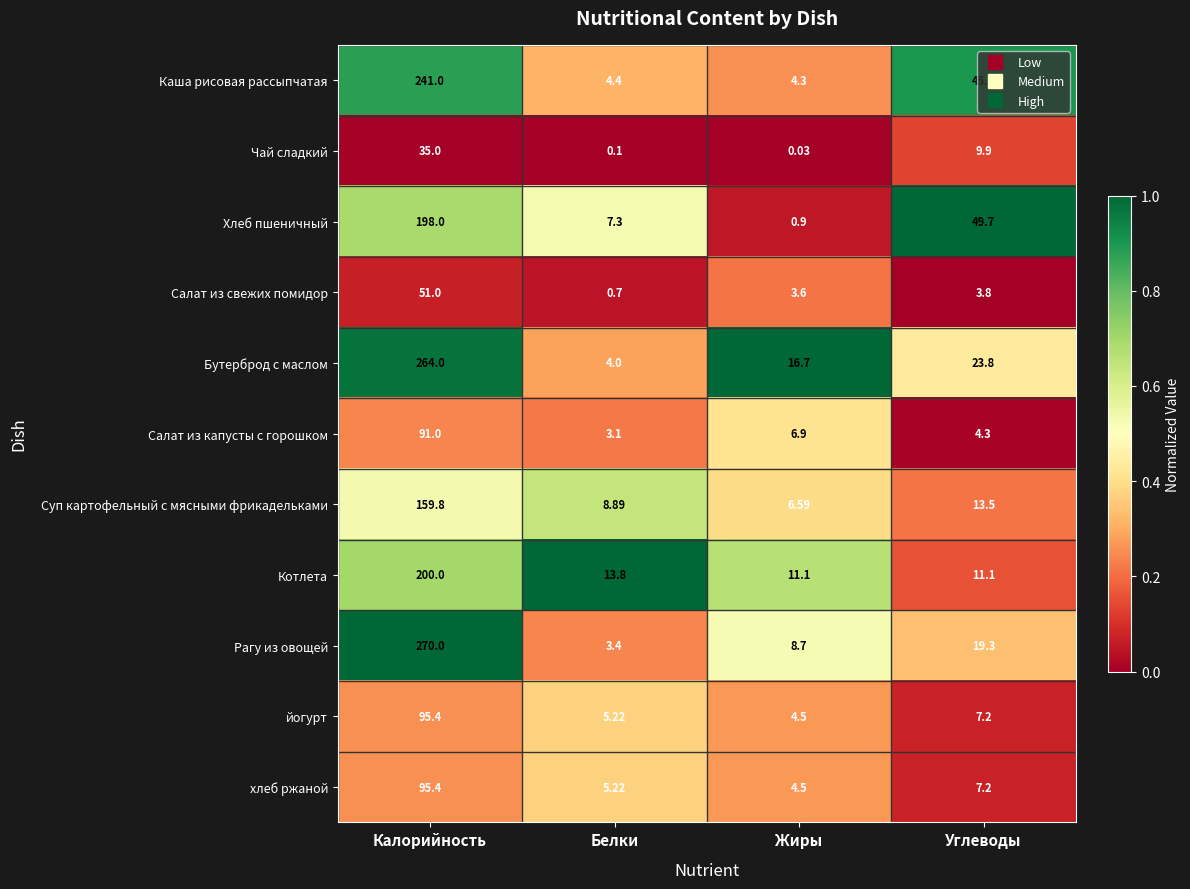

At which category is the sum across all series the highest?

Калорийность